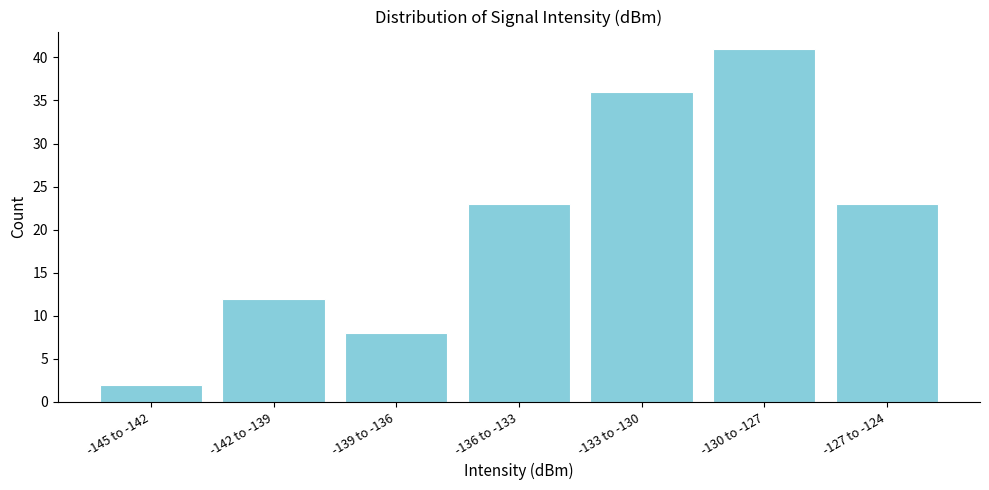

Reading left to right, transcribe all the data shown in this chart.

2	12	8	23	36	41	23